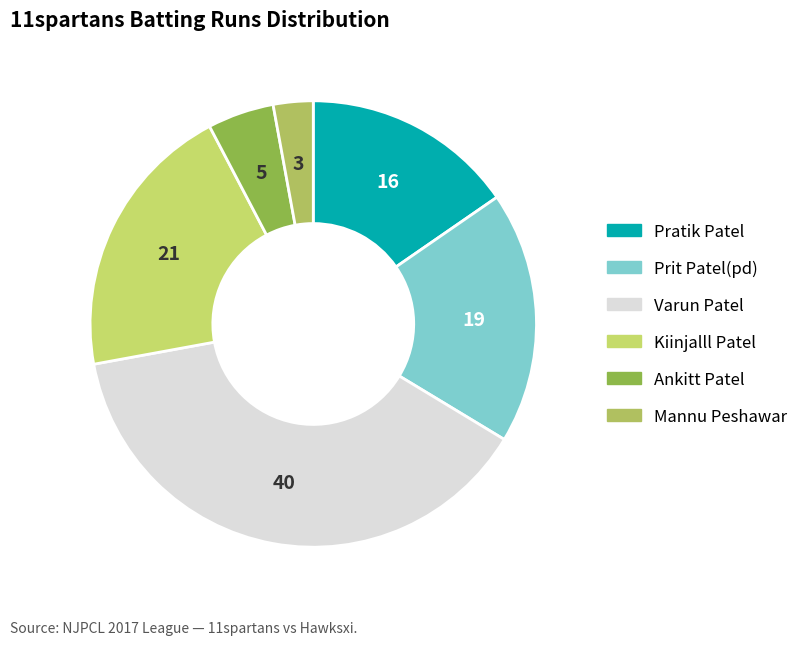

Count the number of slices in the pie.

6